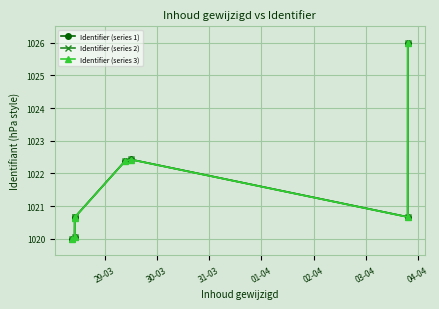

Which series has the widest spread of values?

Identifier (series 3)